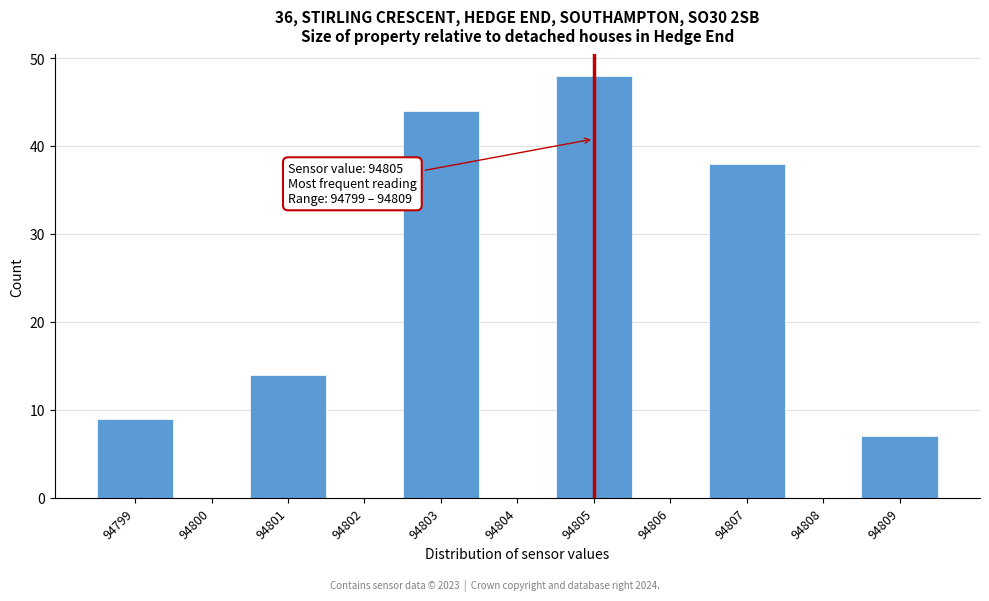

Over which range of the x-axis is the bar tallest?

94804.5 to 94805.5